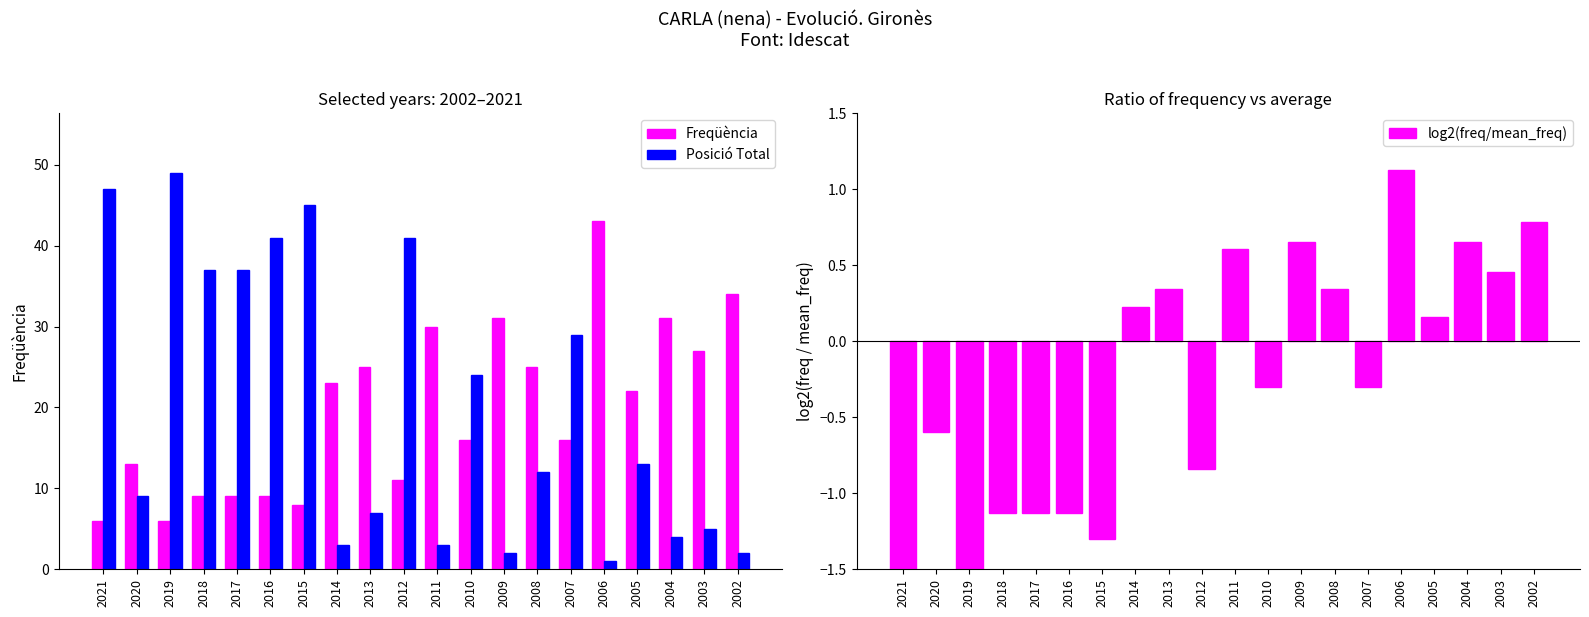

The Posició Total series shows 3.0 at 2011. True or false?

True